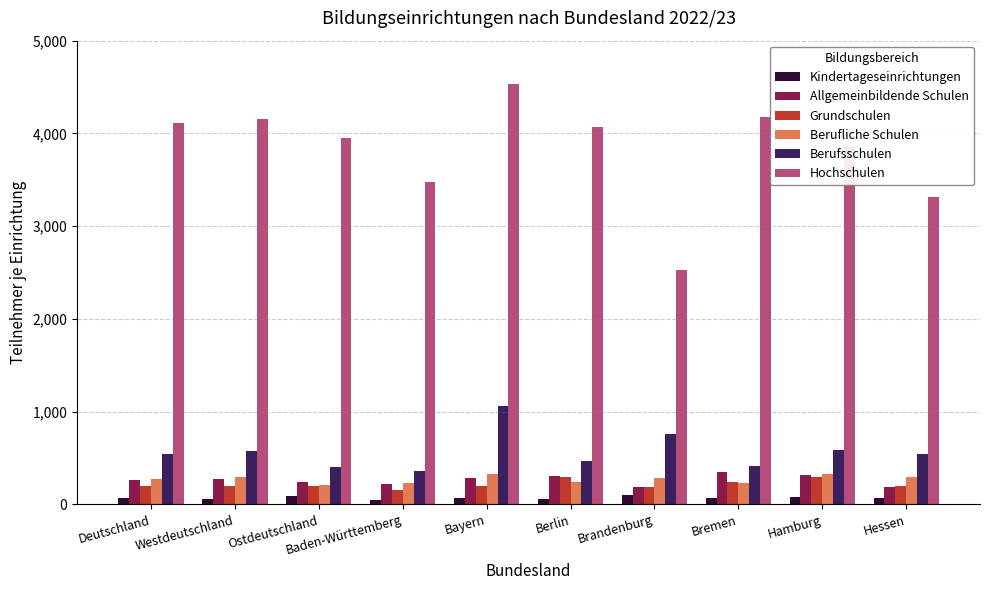

At which category does the chart reach its peak across all series?

Bayern